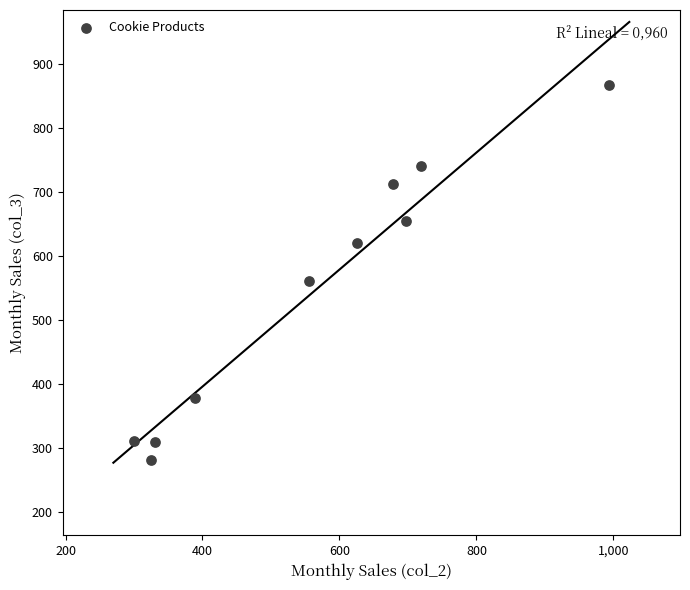

What is the range of Y values (max minus min)?

586.0